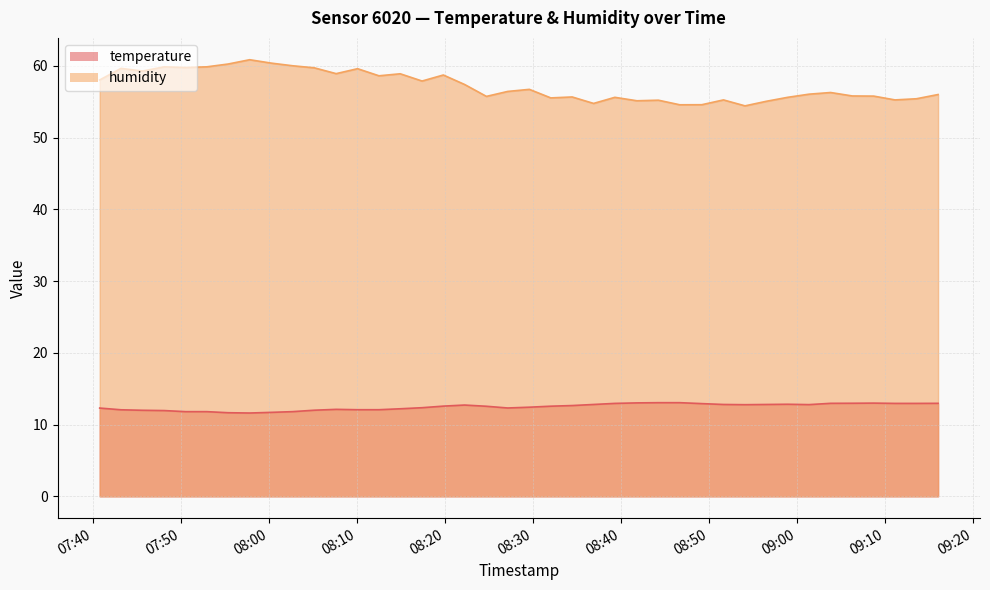

What is the total value across all series at 2023-04-15T09:06:19?

68.8